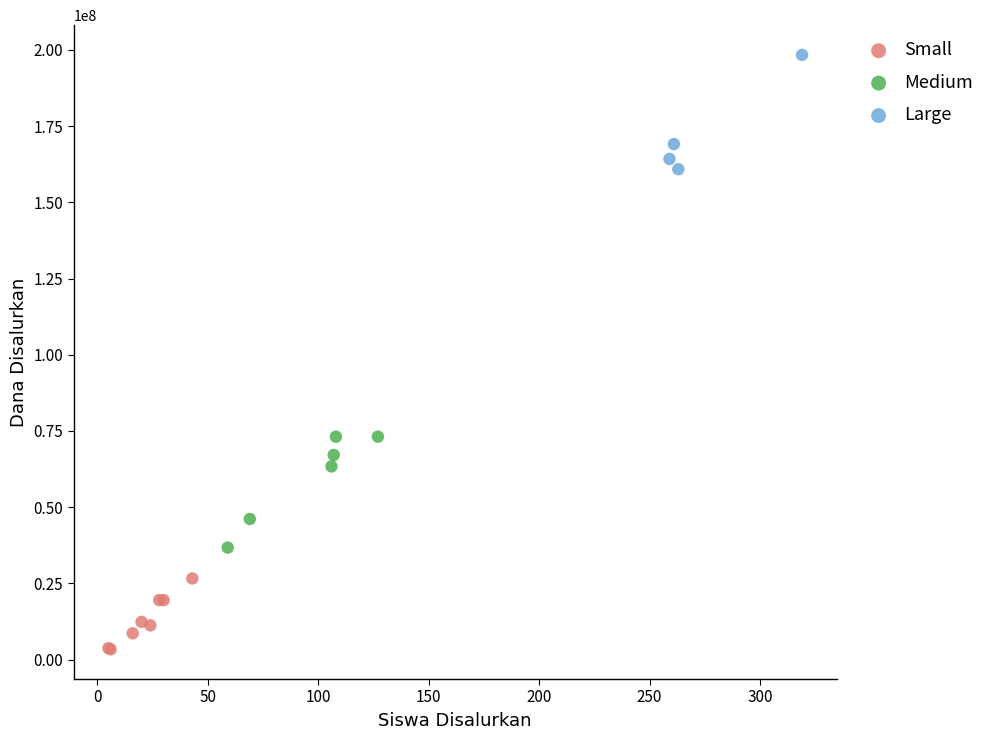

Which series contains the highest Y value?

Large